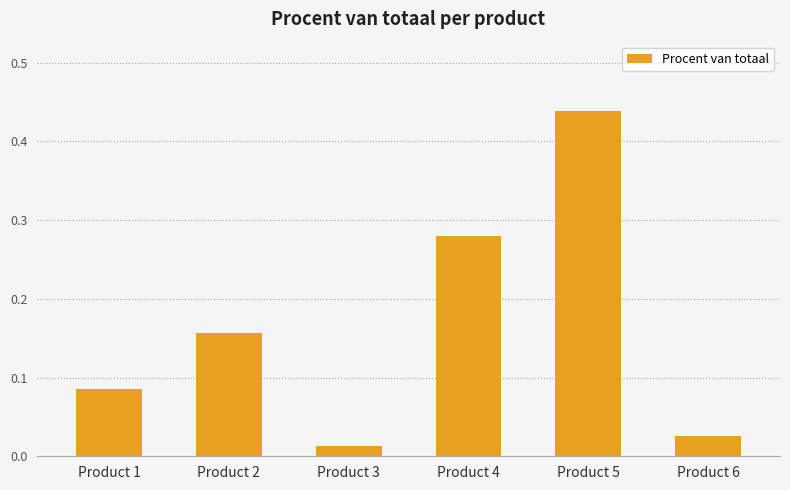

What is the change in value from Product 3 to Product 5?

+0.4